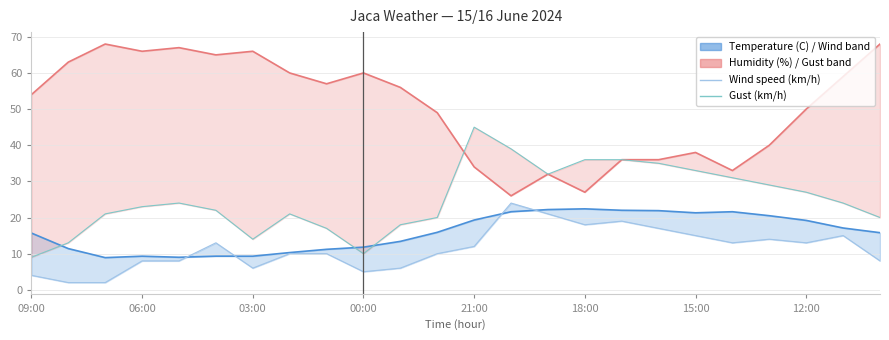

True or false: Gust (km/h) has a value of 59 at 17.

False